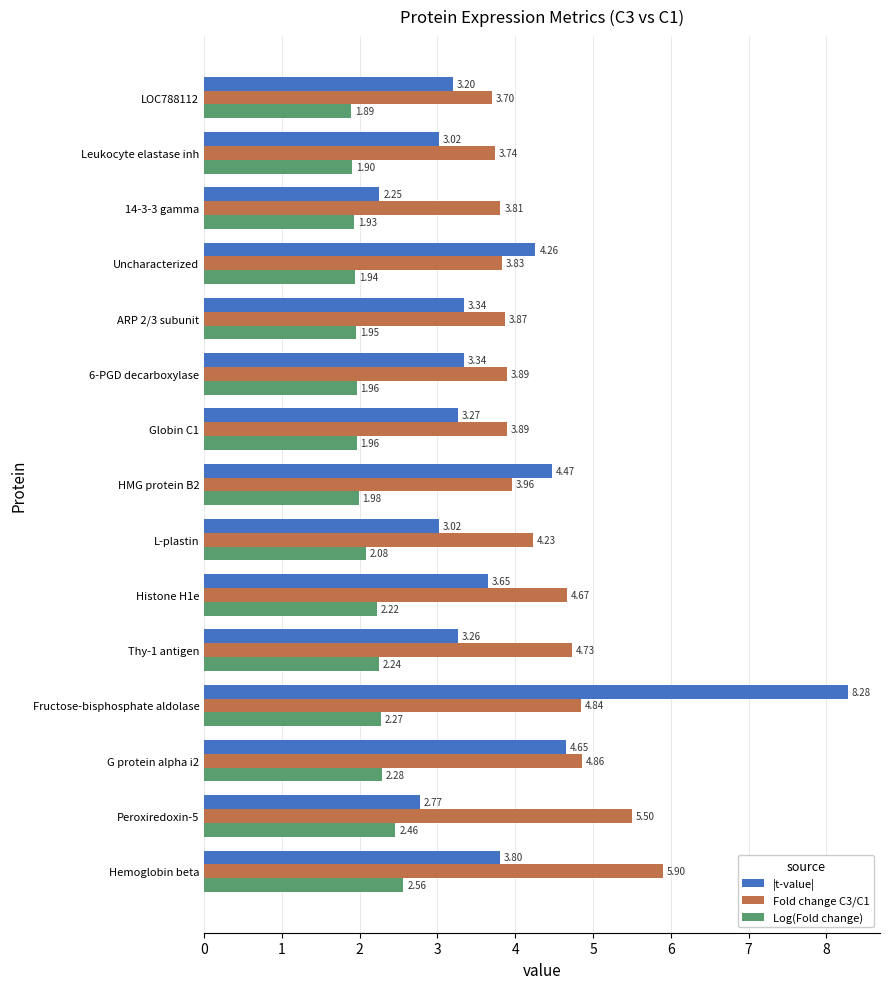

Rank the series by their average value, from lowest to highest.

Log(Fold change), |t-value|, Fold change C3/C1